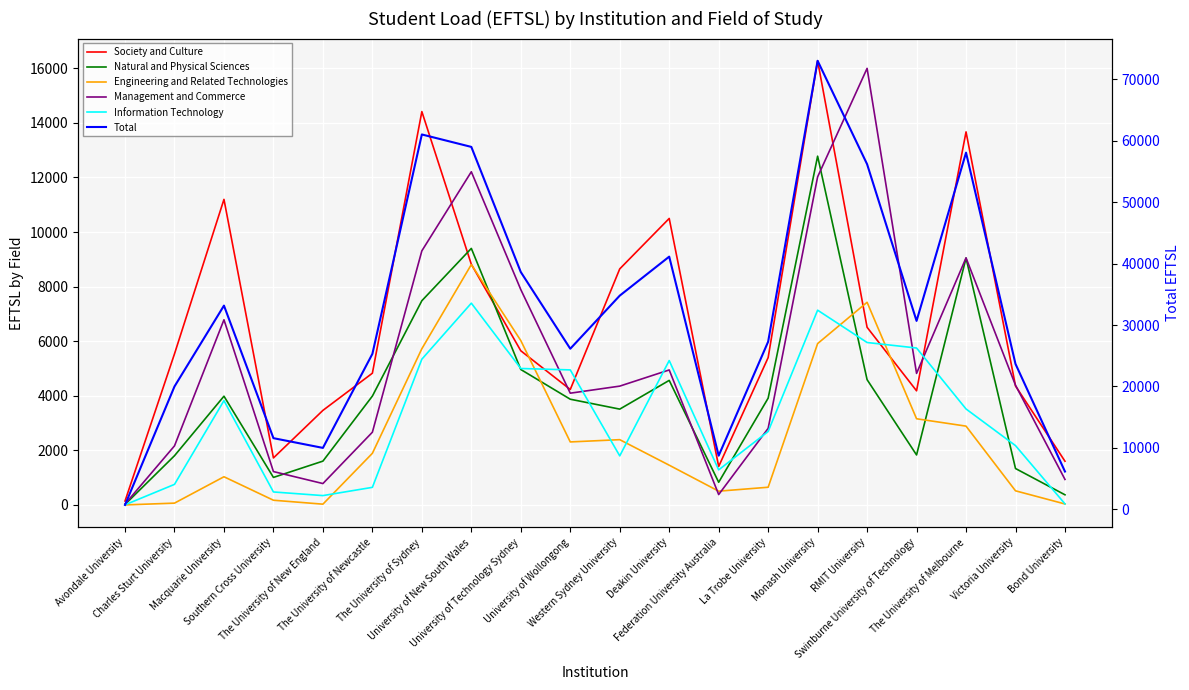

Is this an area chart (filled region under the line)?

No